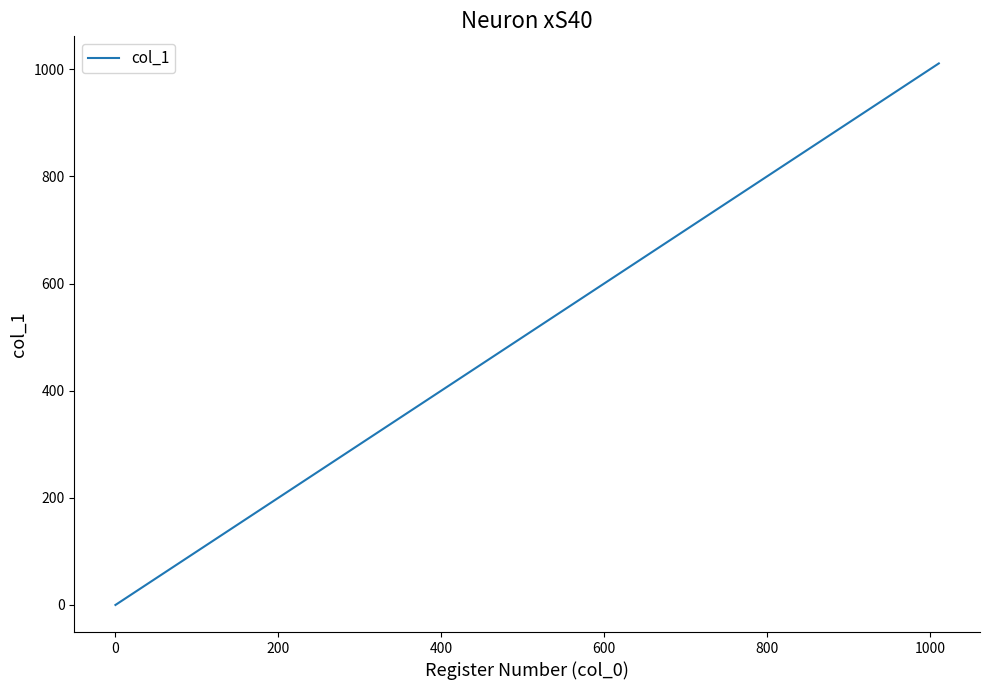

What is the greatest value displayed?

1011